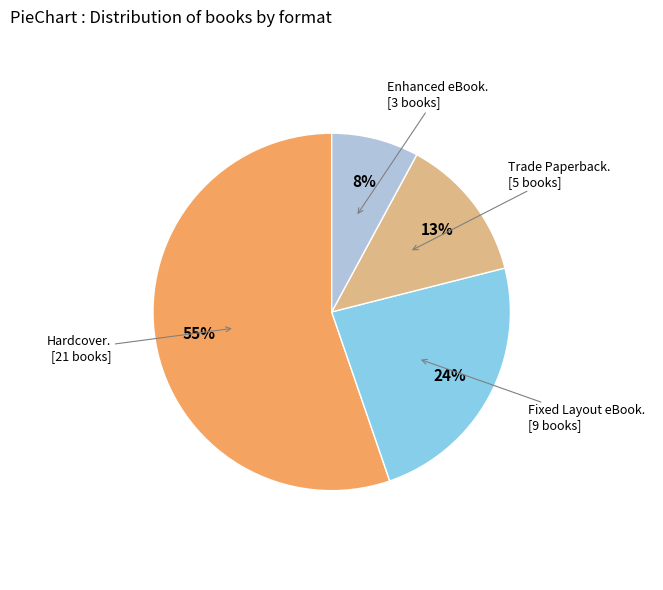

To the nearest percent, what is the average slice percentage?

25%